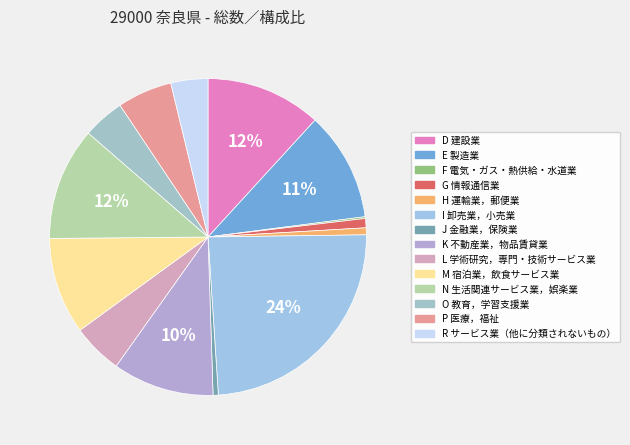

Rank the categories by value from highest to lowest.

I 卸売業，小売業, D 建設業, N 生活関連サービス業，娯楽業, E 製造業, K 不動産業，物品賃貸業, M 宿泊業，飲食サービス業, P 医療，福祉, L 学術研究，専門・技術サービス業, O 教育，学習支援業, R サービス業（他に分類されないもの）, G 情報通信業, H 運輸業，郵便業, J 金融業，保険業, F 電気・ガス・熱供給・水道業